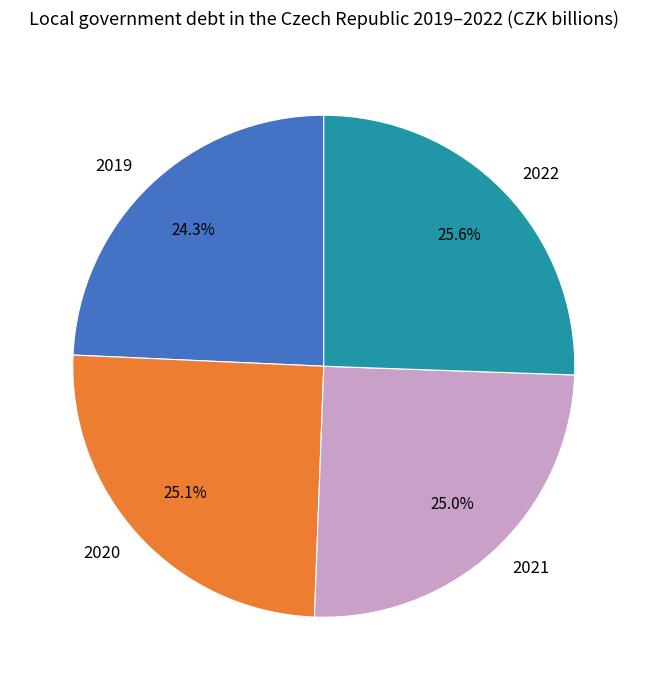

Between 2022 and 2021, which is larger?

2022